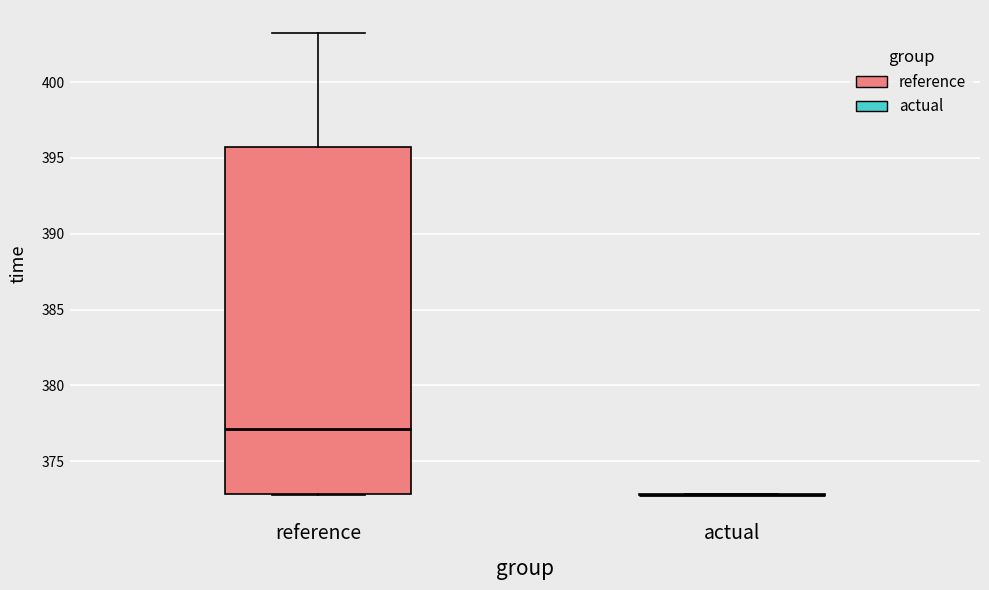

Reading left to right, transcribe this box plot: for each box, give where its median line is, the range the box spans, and where its two whiskers end, as read against the y-axis. The values are not printed on the chart, so give them approximately, as read against the axis.

reference: median 377.0, box 373.0 to 395.5, whiskers 373.0 to 403.0
actual: box collapsed to a line at 373.0, whiskers 373.0 to 373.0